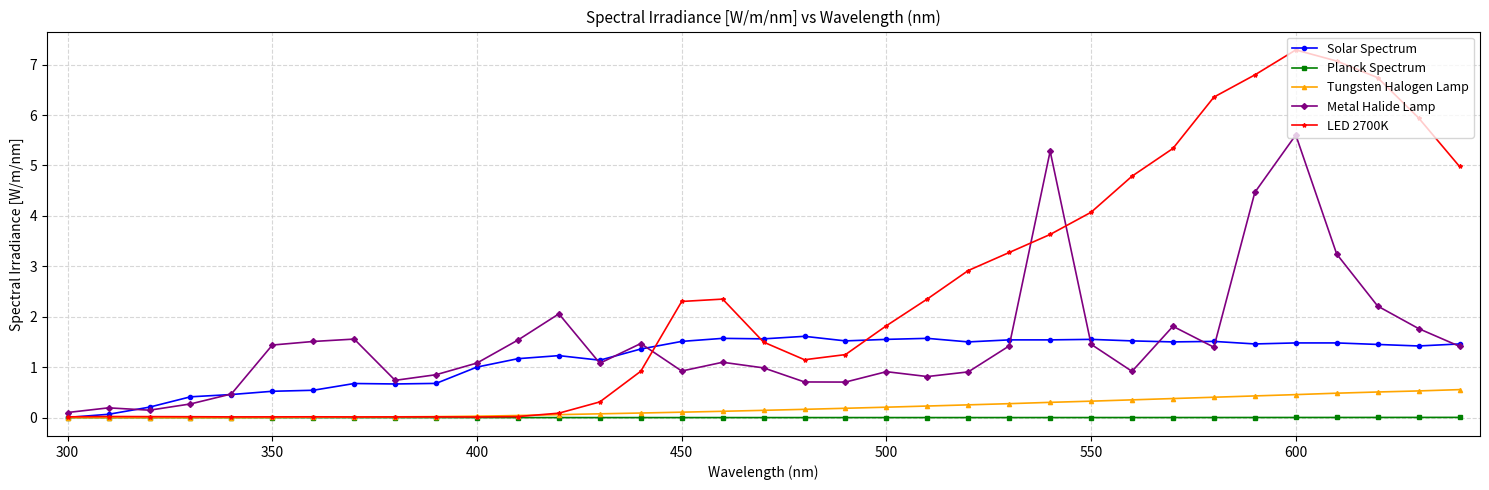

What is the greatest value displayed?

7.3